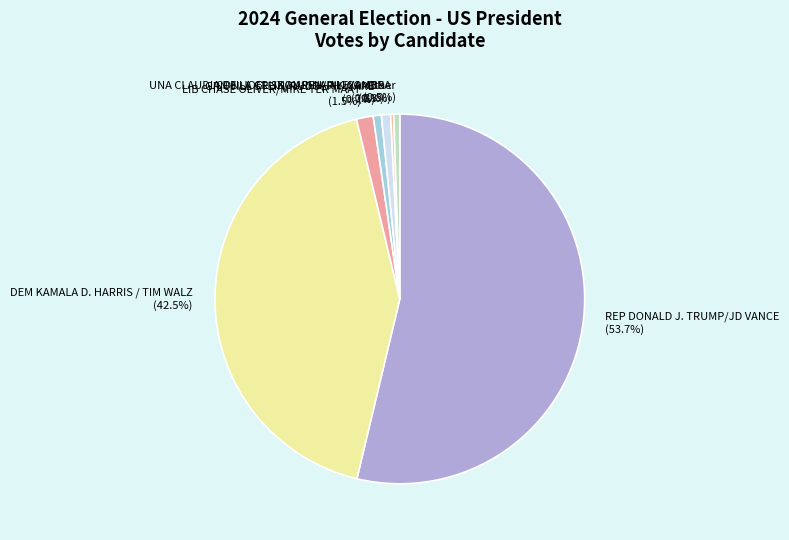

To the nearest percent, what is the difference between the largest and smallest slice percentages?

53%